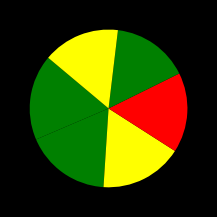

How many slices are in this pie chart?

6